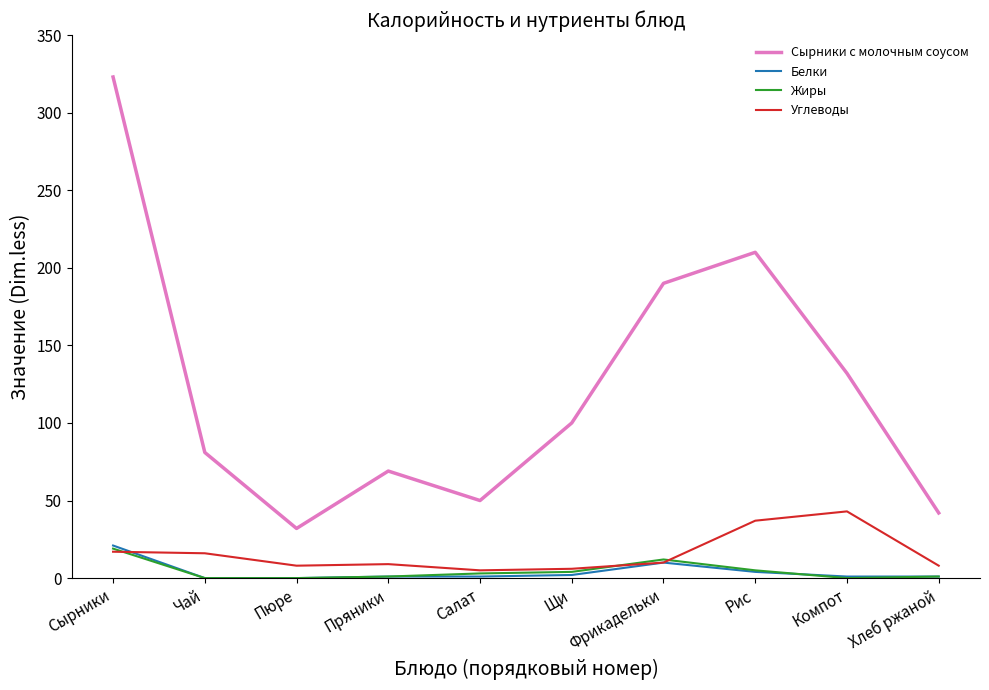

How many series are shown in this chart?

4